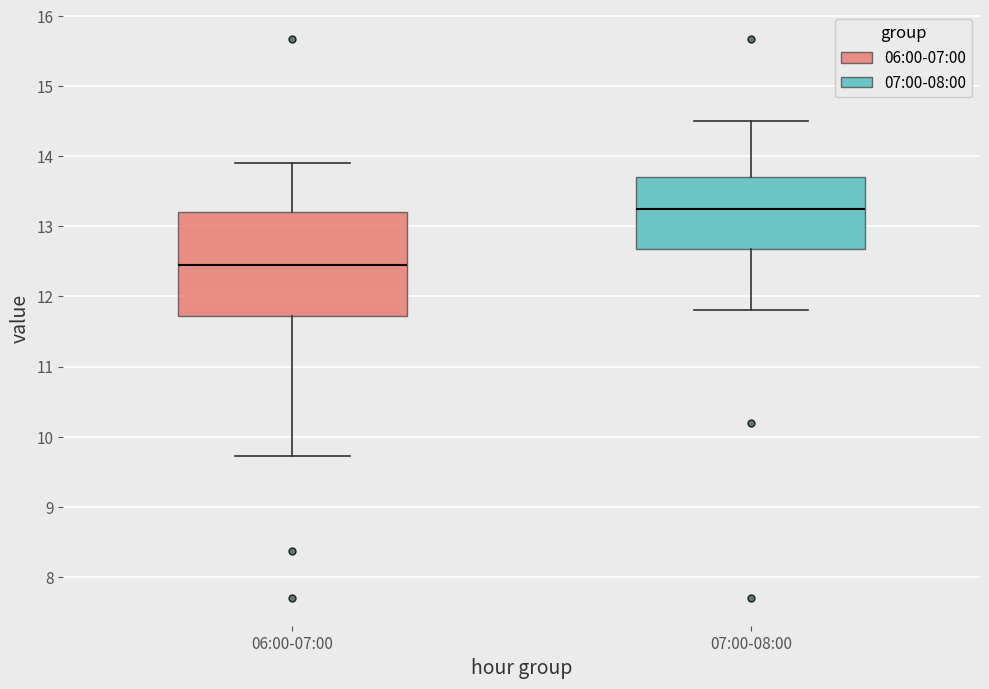

Which box has the highest median line?

07:00-08:00